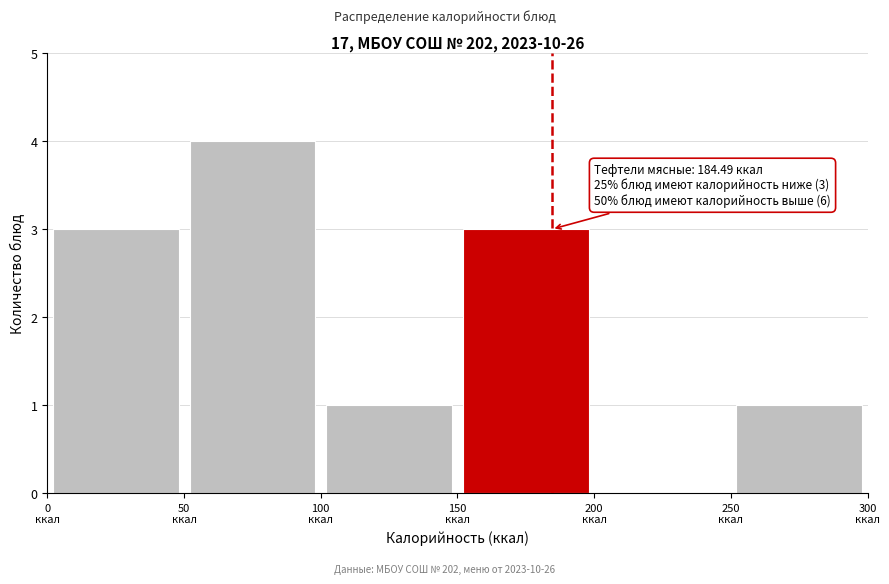

Which range on the x-axis has the tallest bar?

50 to 100